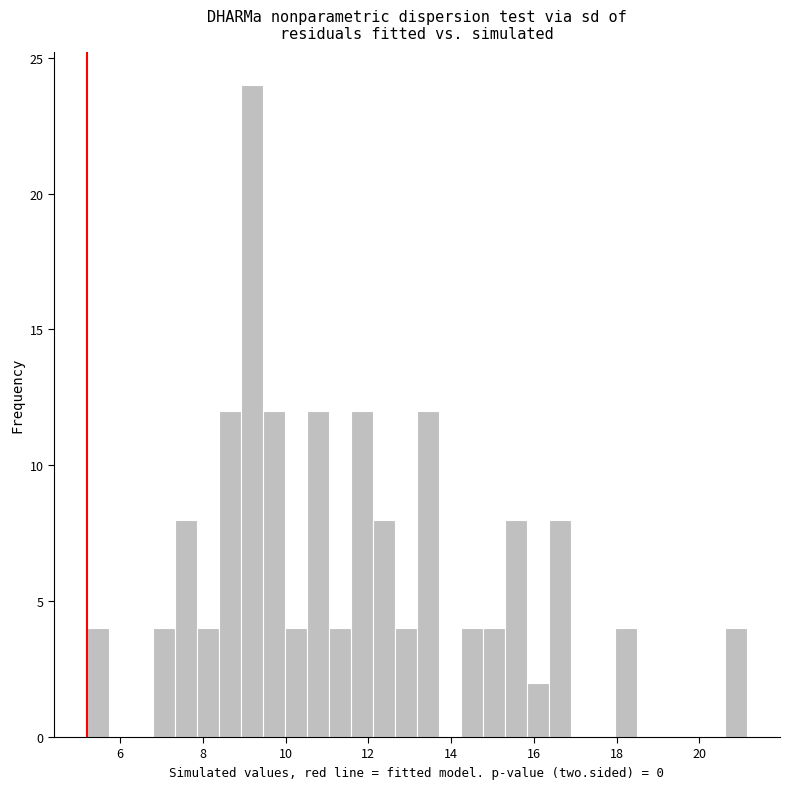

Around what value on the x-axis is the tallest bar? Give the approximate position of its centre, as read against the axis.

9.2